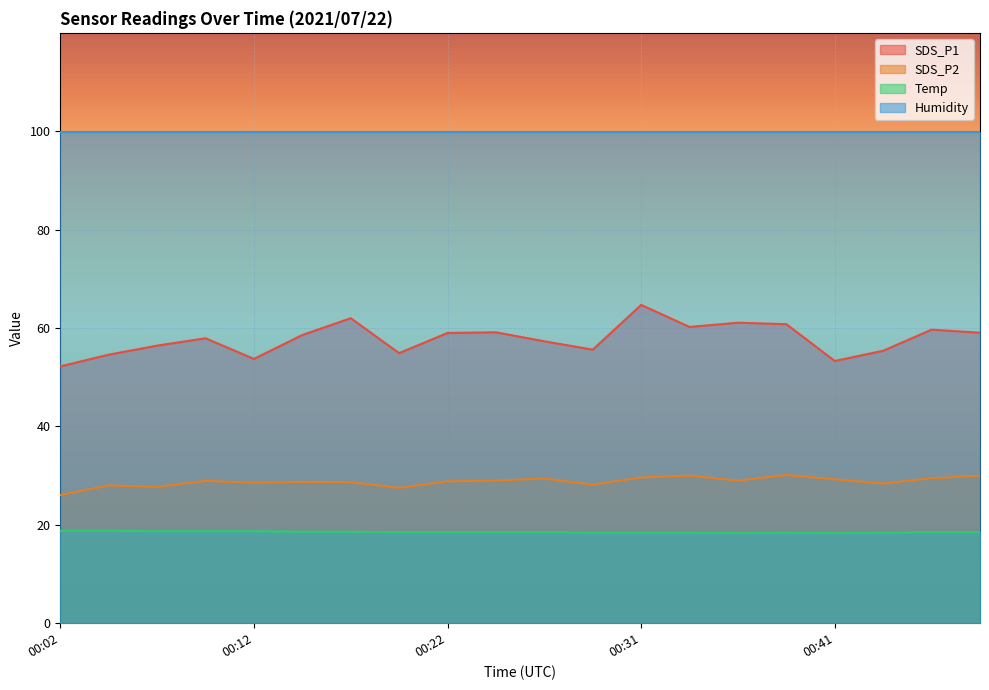

Which category has the highest value in the Temp series?

00:02